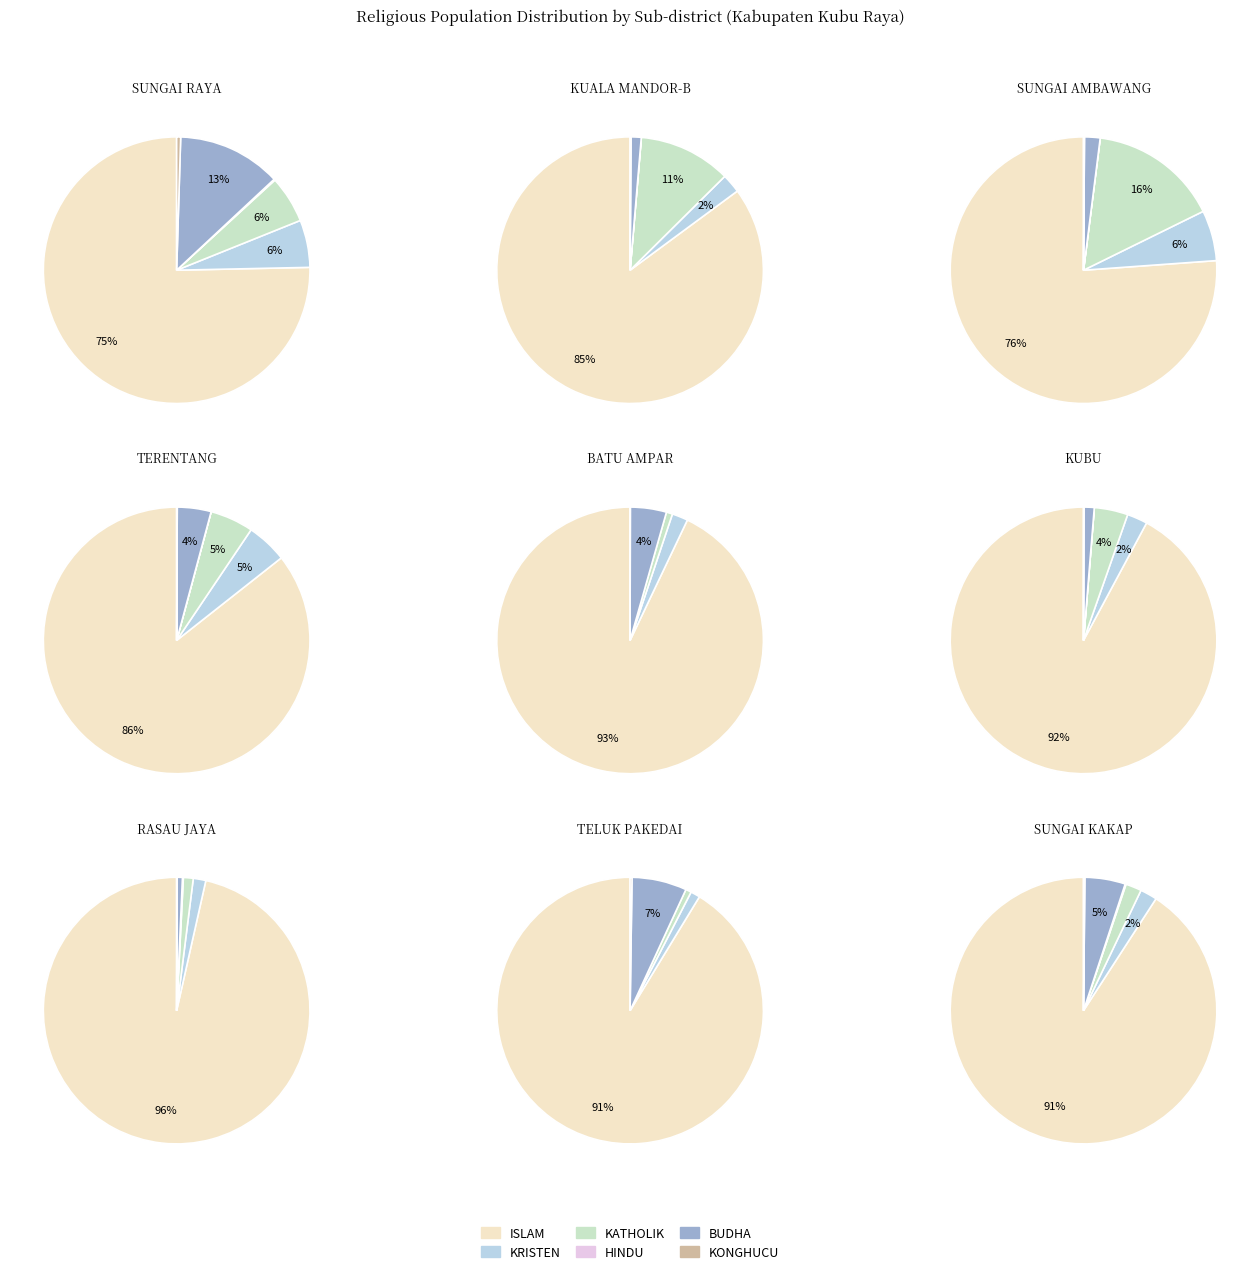

Which series changed the most between SUNGAI AMBAWANG and TELUK PAKEDAI?

ISLAM